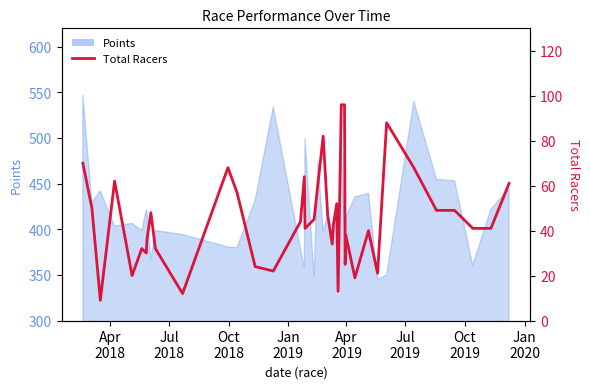

The value at 10 is 4. True or false?

False